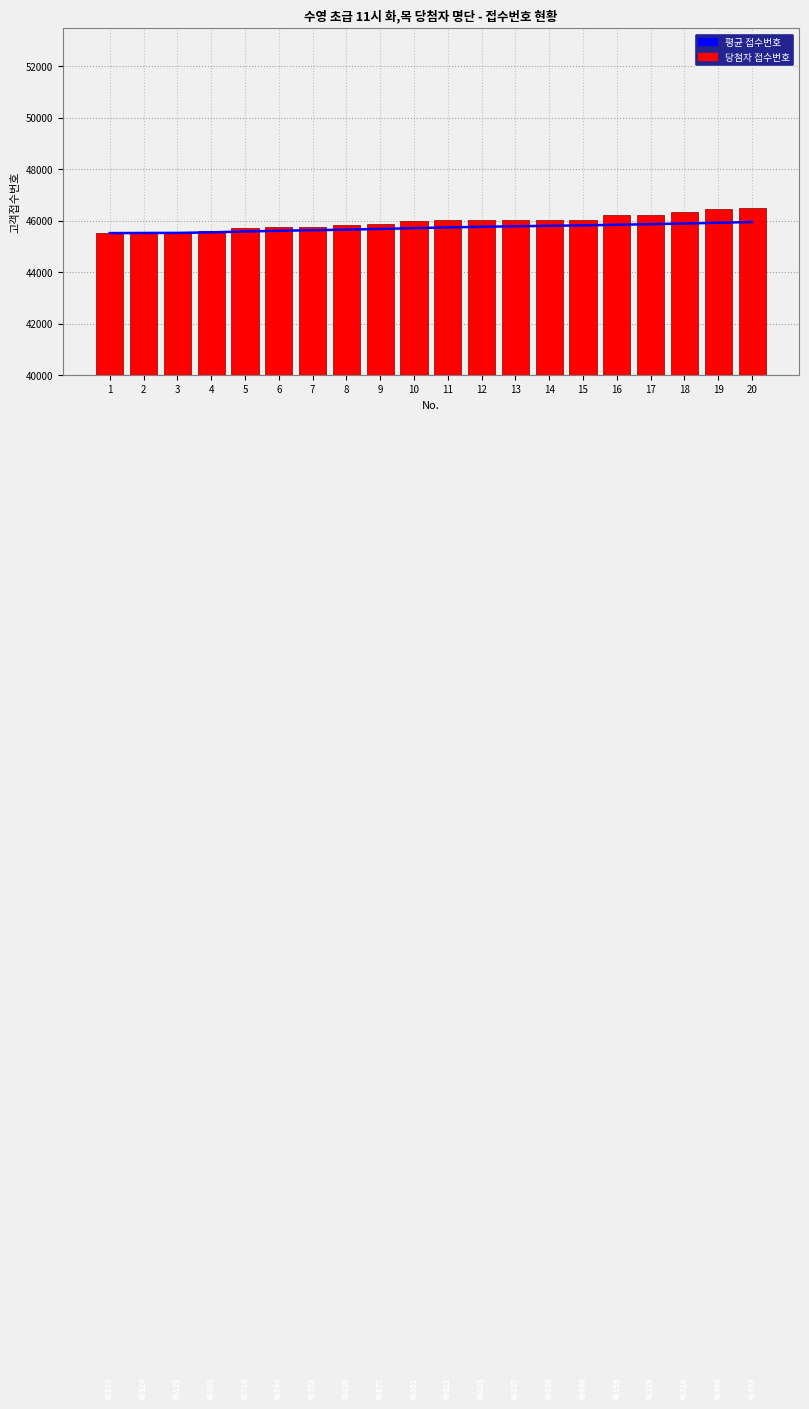

True or false: 평균 접수번호 has a value of 45797.3 at 14.

True